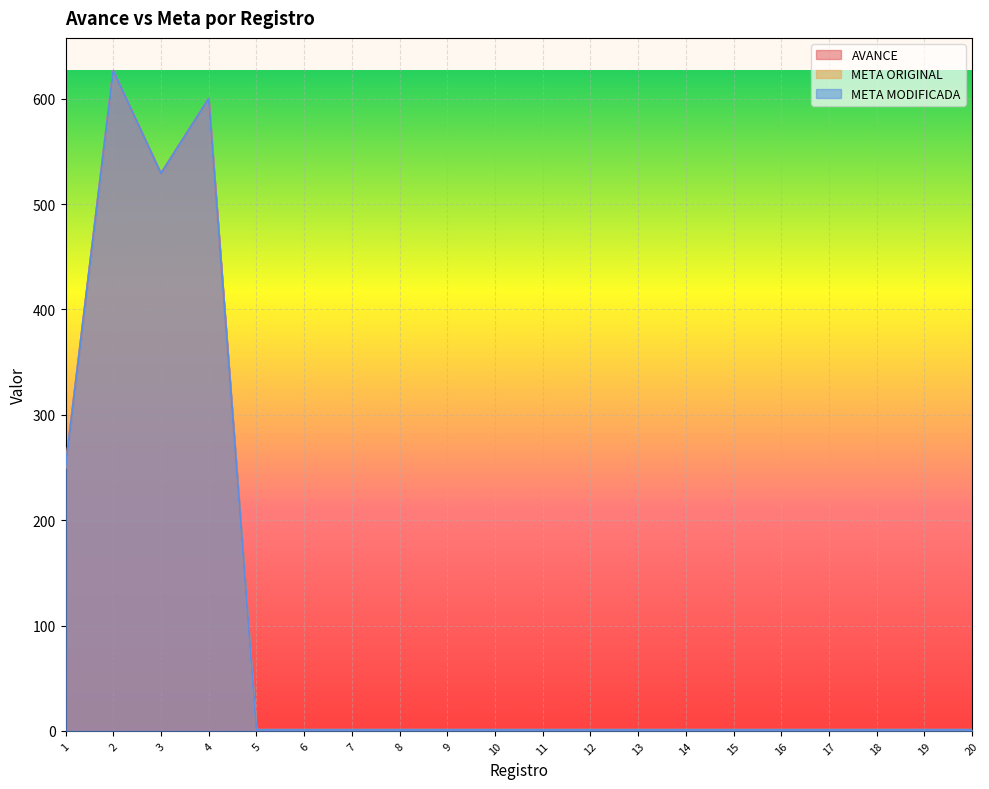

True or false: META MODIFICADA has more than 2 interior local peaks.

False